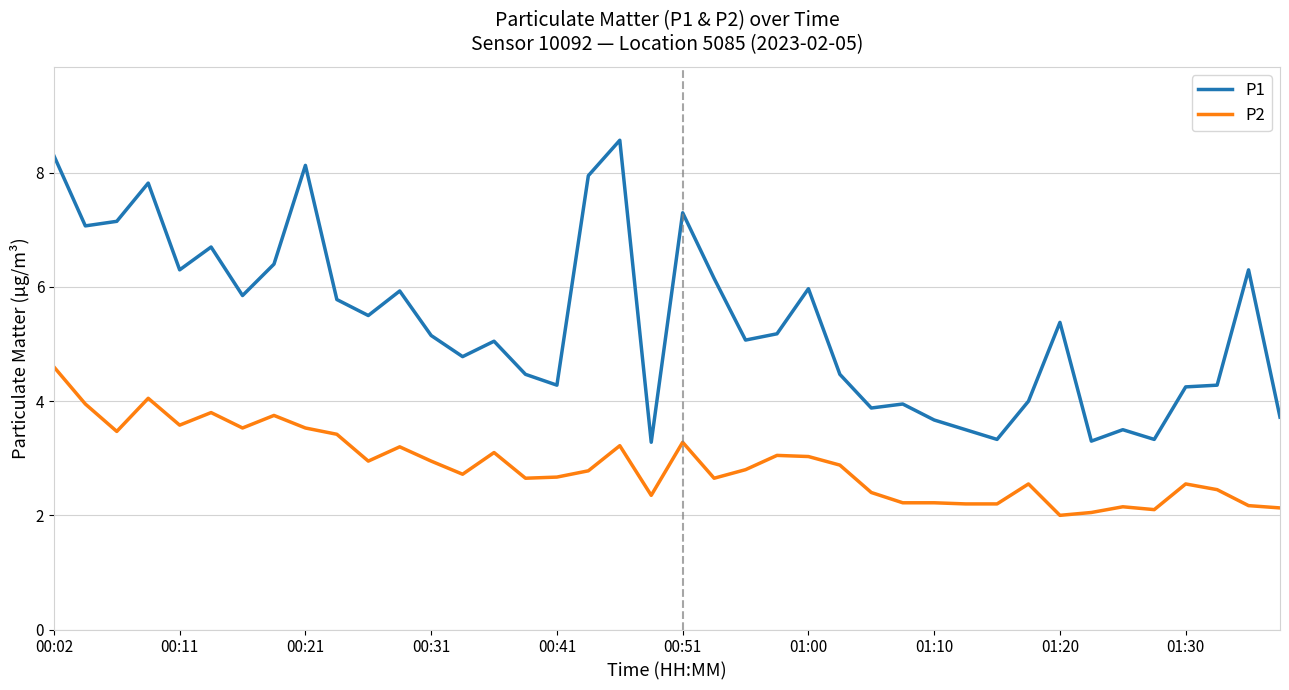

True or false: P2 and P1 intersect in this chart.

False